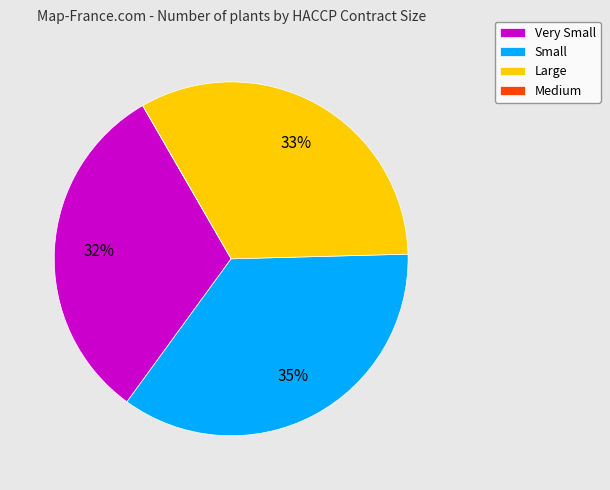

The Small slice represents 22% of the pie. True or false?

False